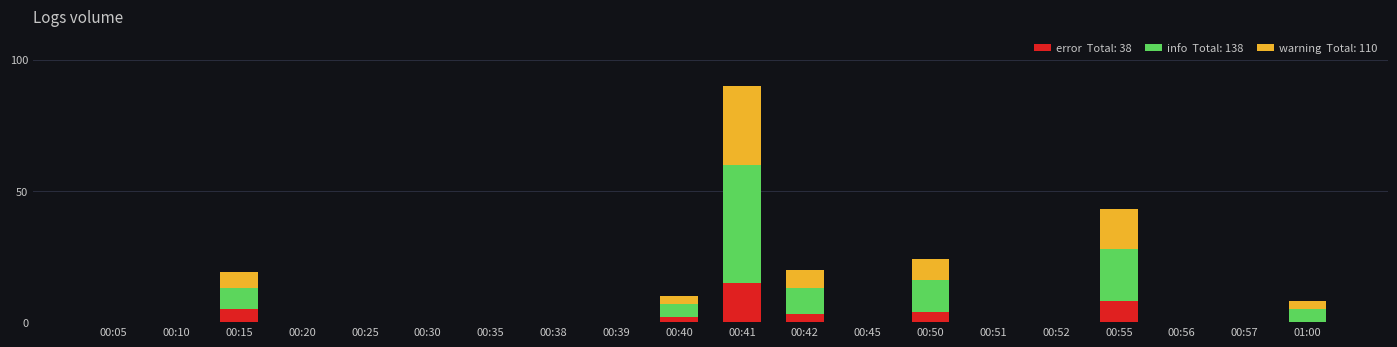

At which category is the sum across all series the highest?

00:41